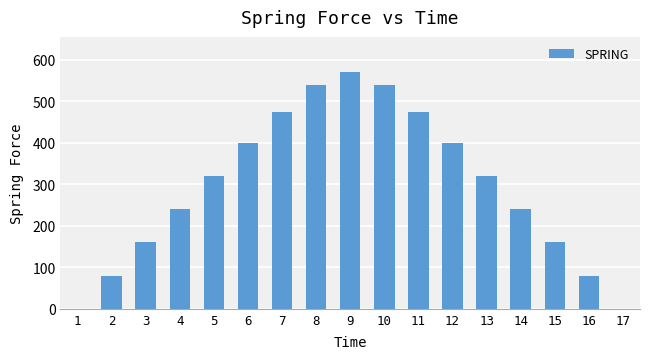

Approximately how many times larger is the value at 11 compared to 6?

1.2